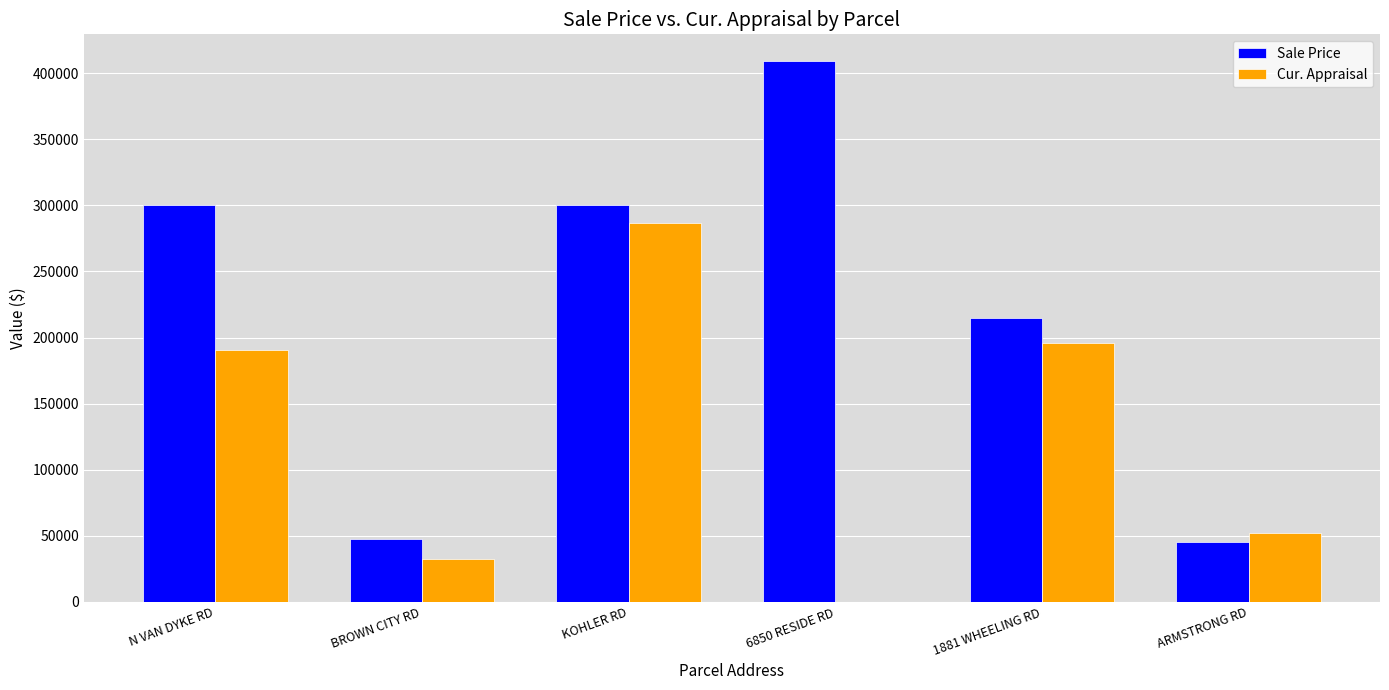

Which series changed the most between KOHLER RD and 1881 WHEELING RD?

Cur. Appraisal